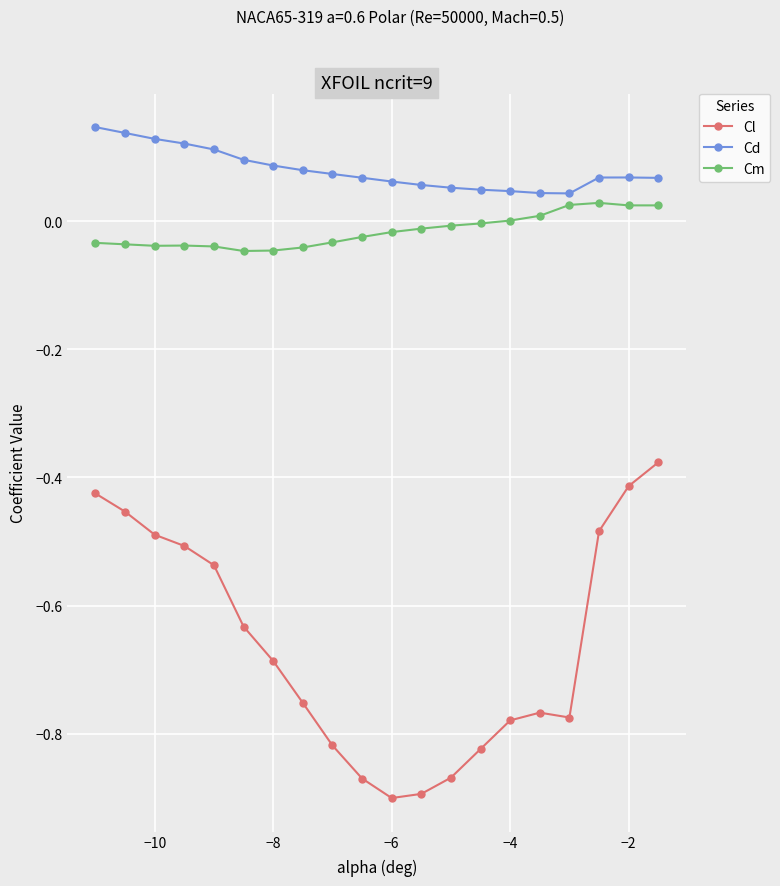

How many lines are shown in the chart?

3